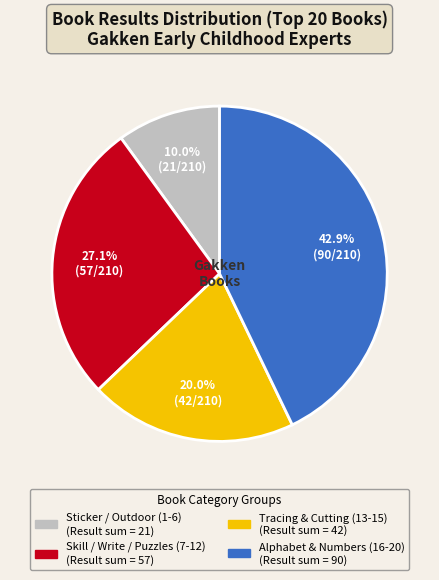

Does any single category account for the majority?

No